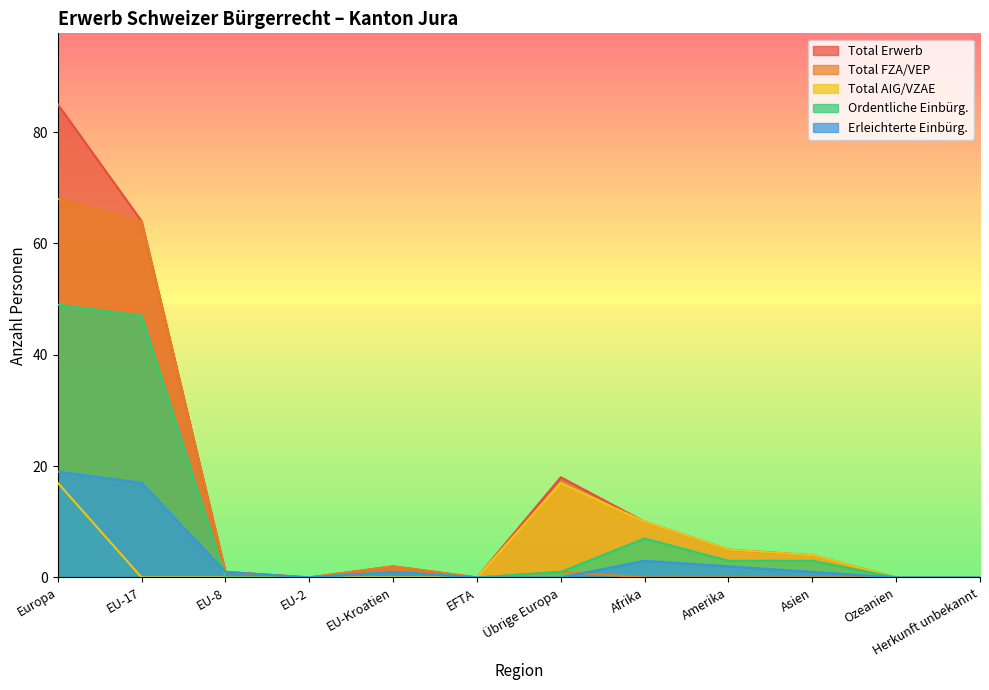

What is the difference between the maximum and minimum values in the Total AIG/VZAE series?

17